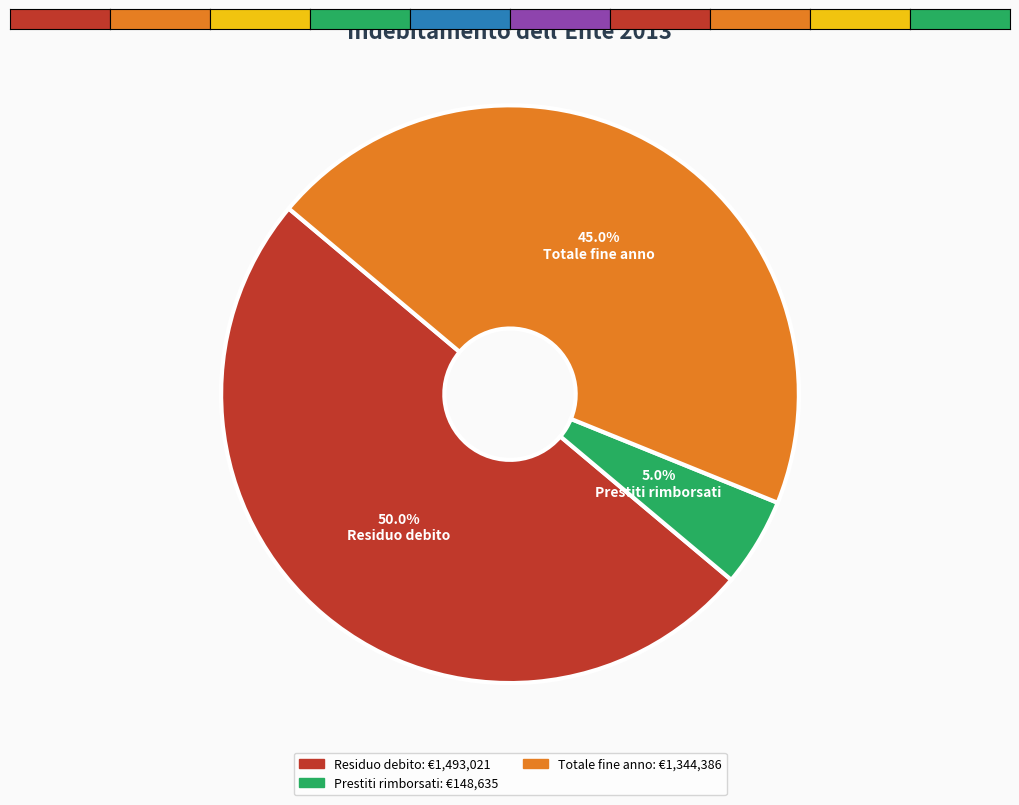

How many segments does this pie chart have?

3